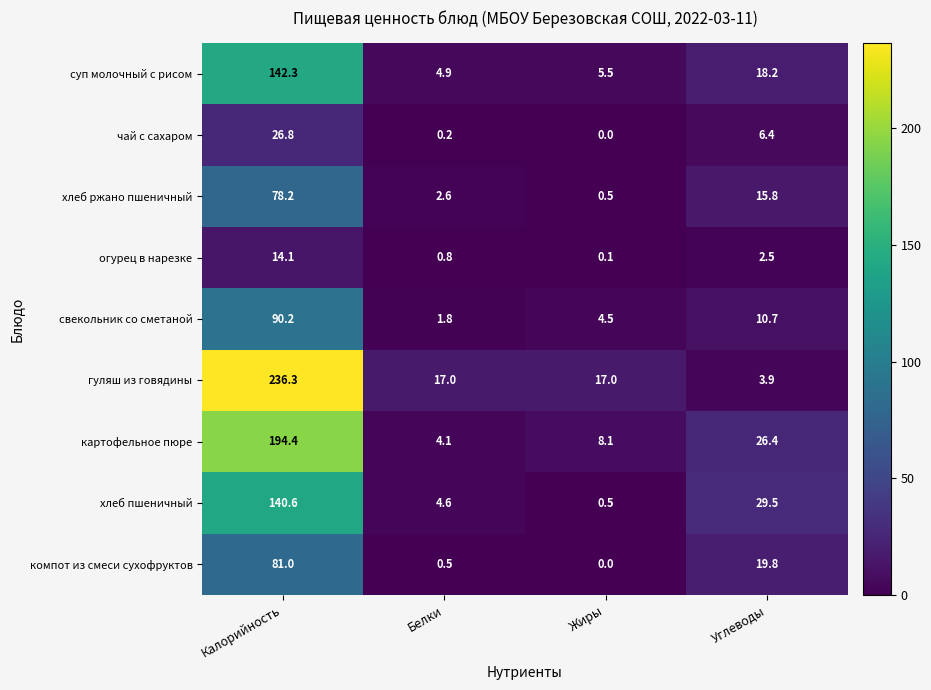

True or false: чай с сахаром has a value of 45.6 at Калорийность.

False